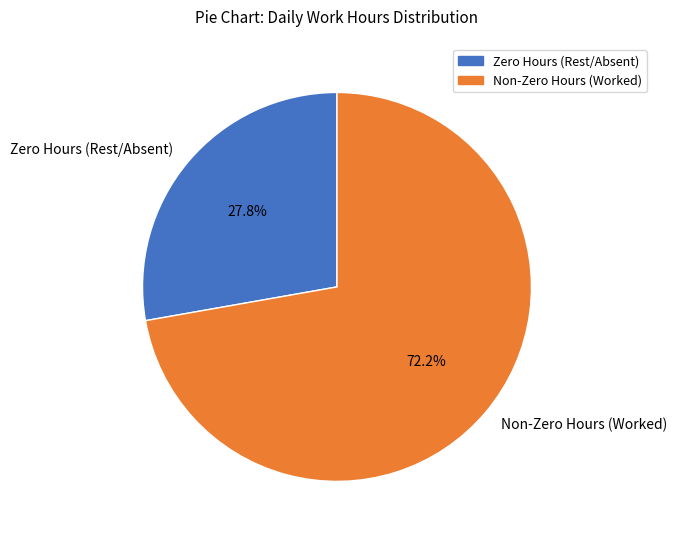

What is the smallest slice in the pie chart?

Zero Hours (Rest/Absent)